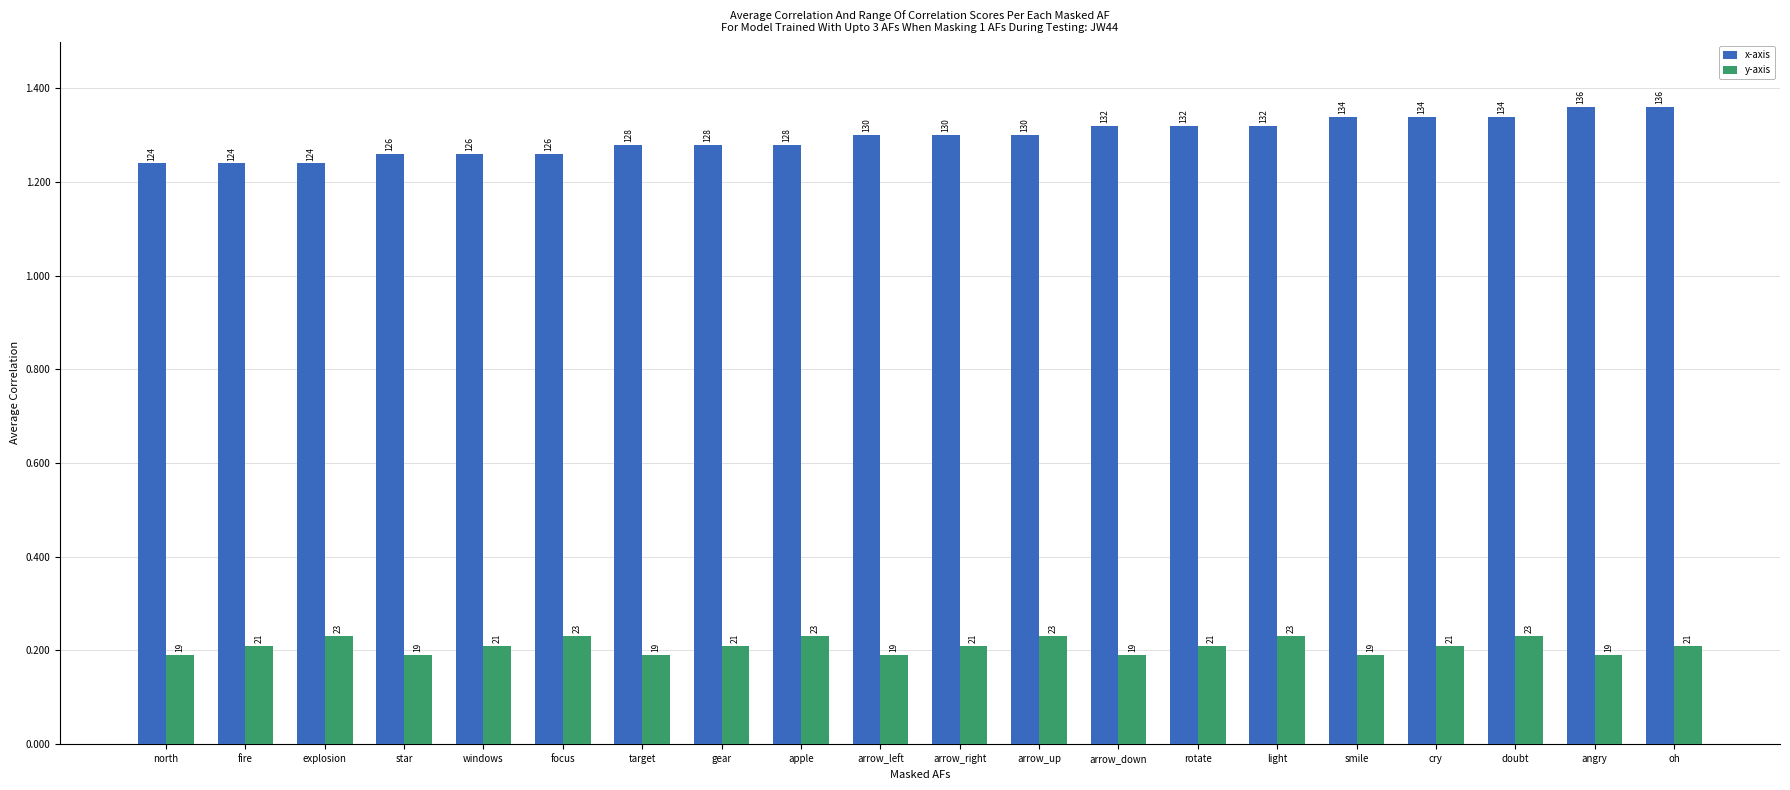

What are all the series names shown in the legend?

x-axis, y-axis